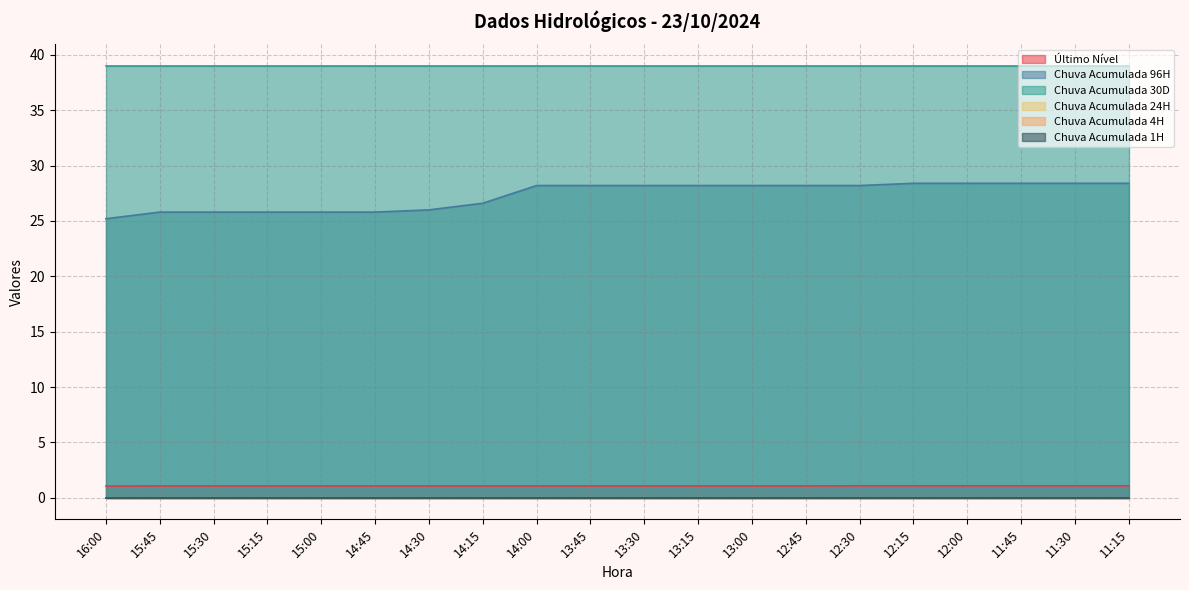

Where is Chuva Acumulada 30D nearest to the value 39?

16:00